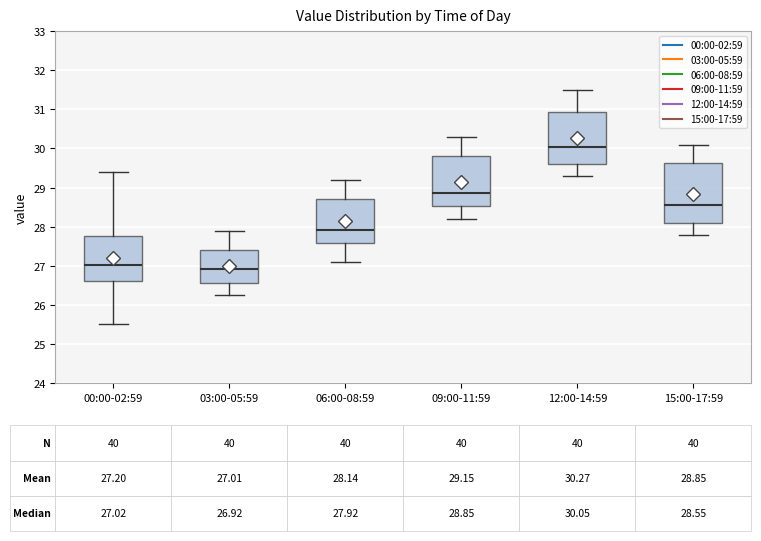

Comparing the boxes themselves (not the whiskers), which one is the tallest?

15:00-17:59